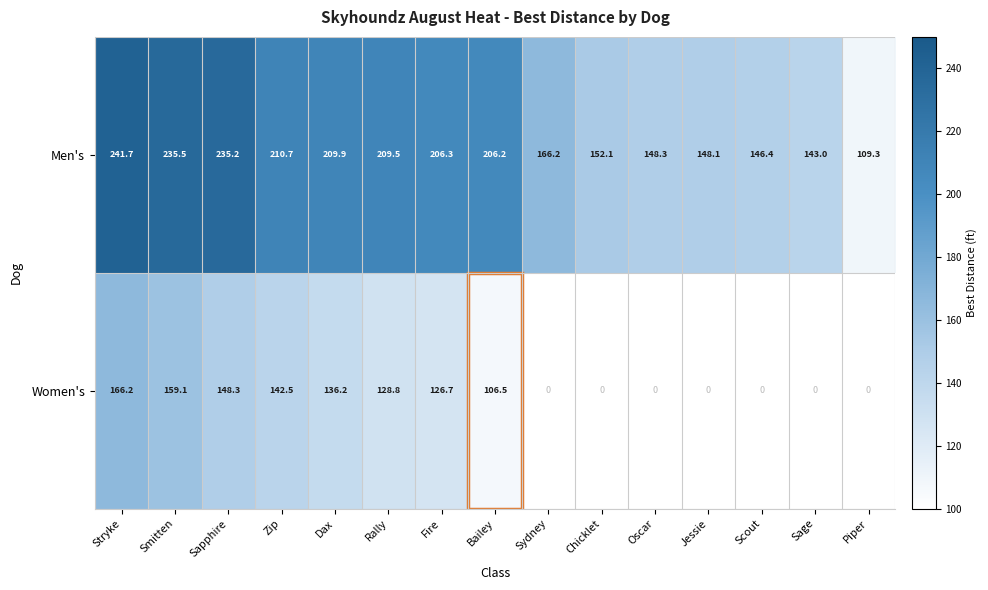

Which series has the largest total across all categories?

Men's